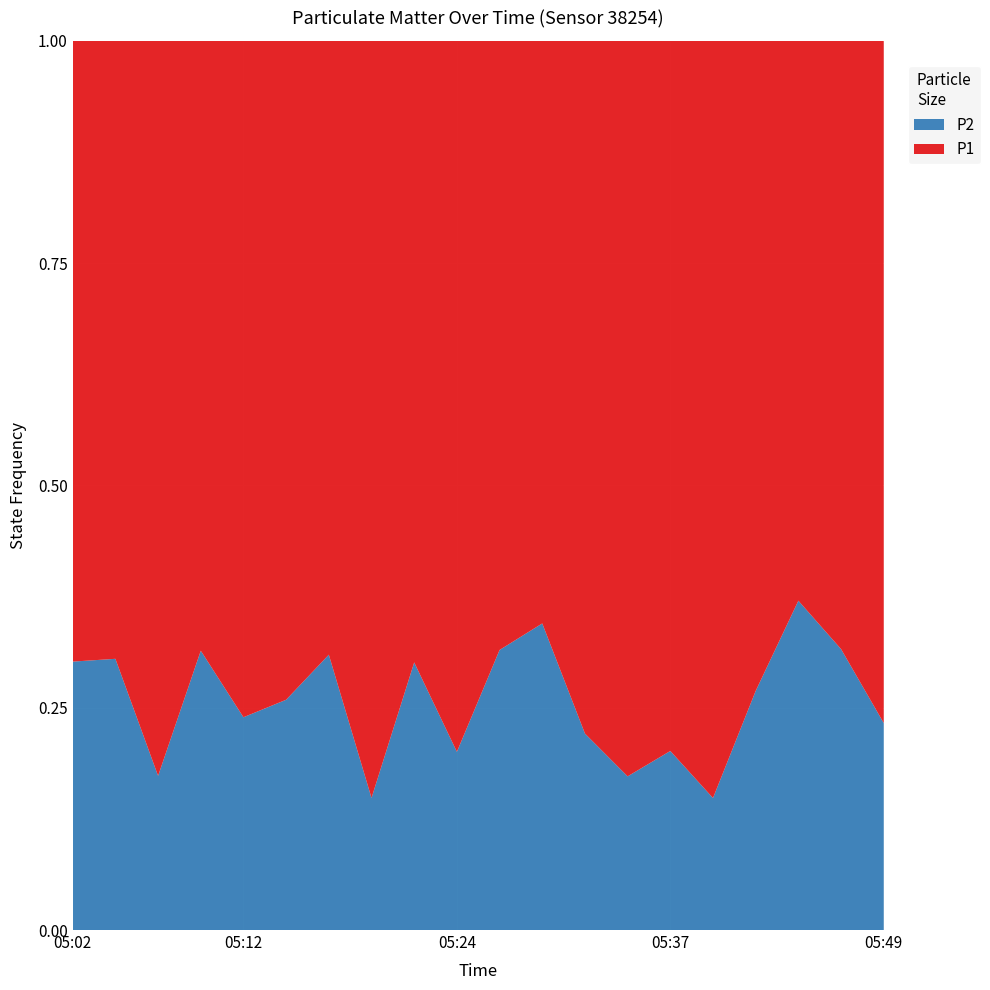

The value of P2 at 05:24 is 0.2. True or false?

True